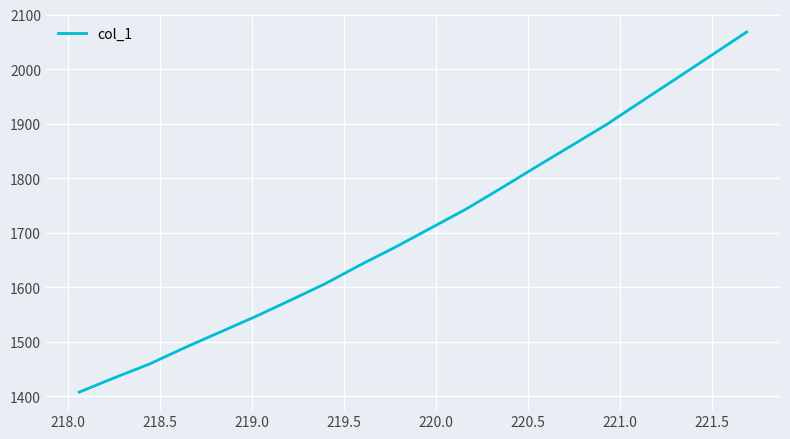

What is the minimum value shown in the chart?

1407.6